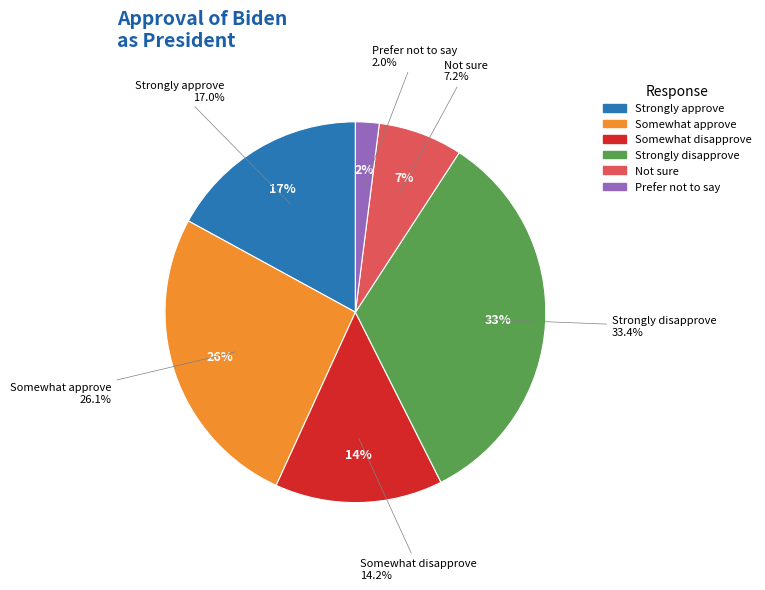

Is it true that Not sure is 1% of the pie?

False